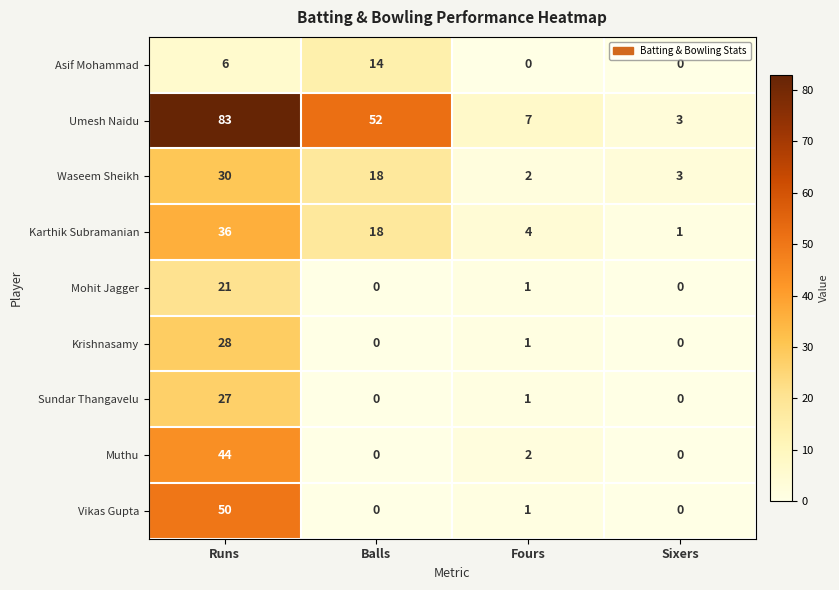

What is the spread (max minus min) of values at Sixers?

3